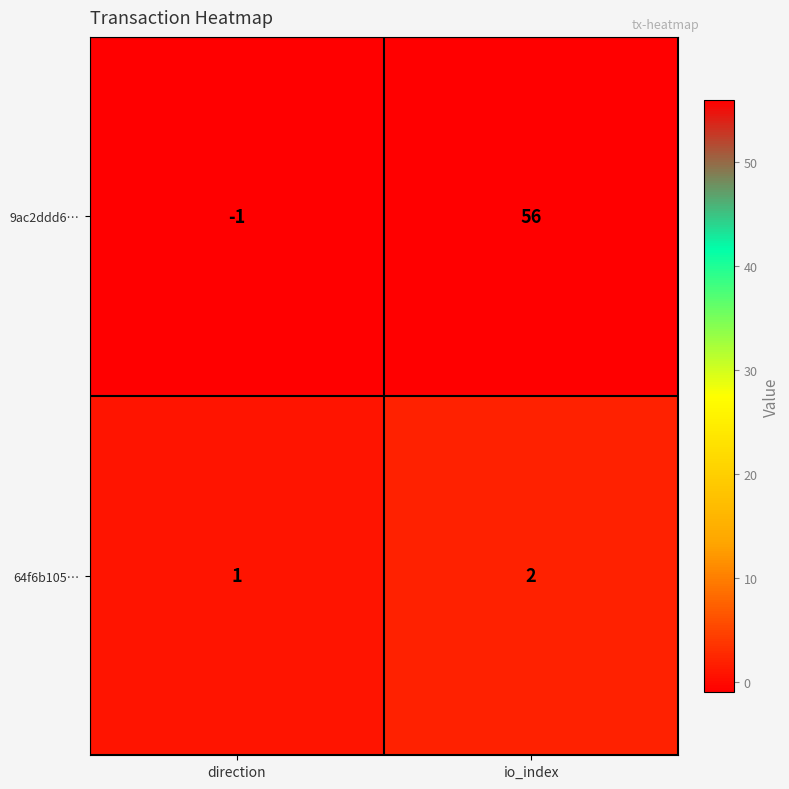

What is the difference between the highest and lowest values at direction?

2